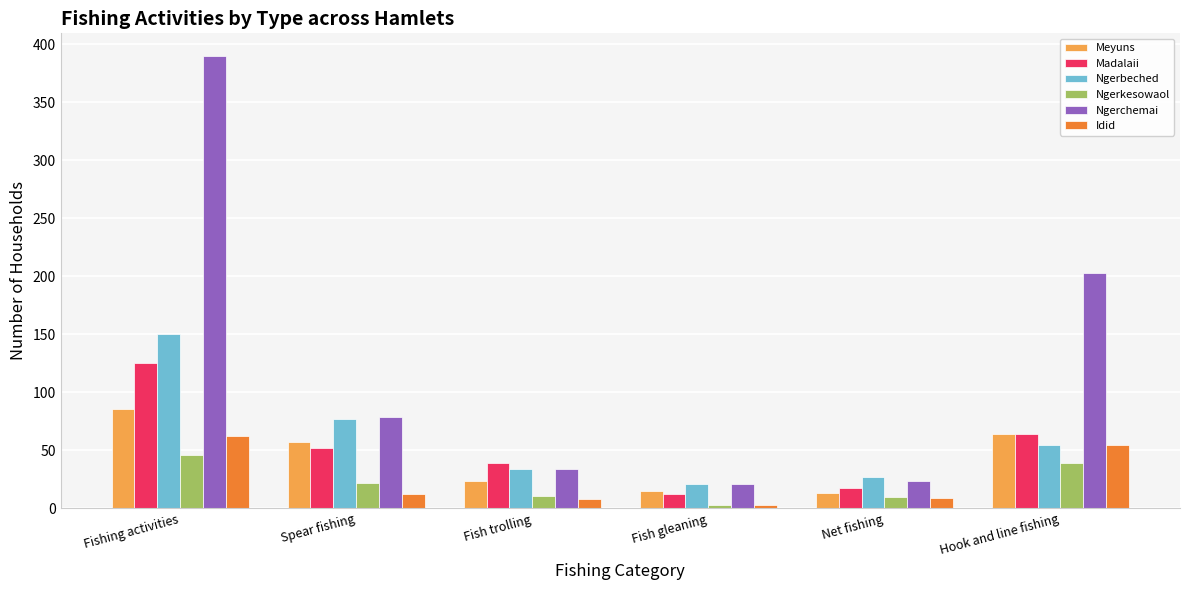

What position from the left is Hook and line fishing?

6